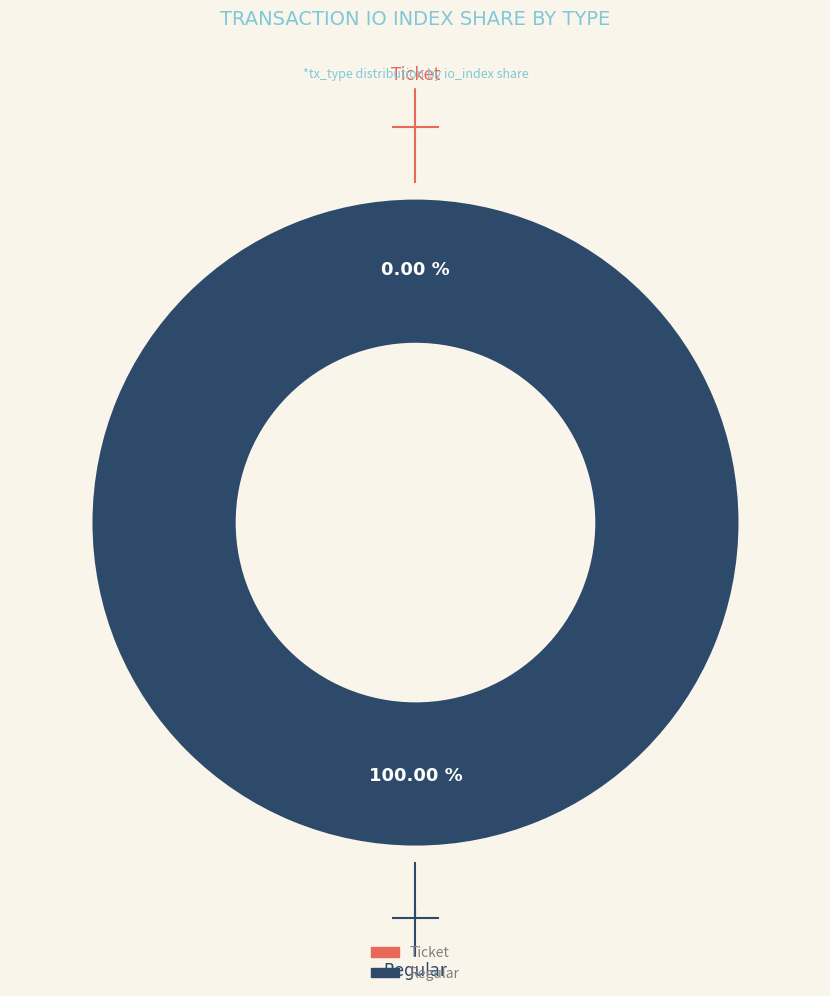

What is the total percentage of Ticket and Regular?

100.0%